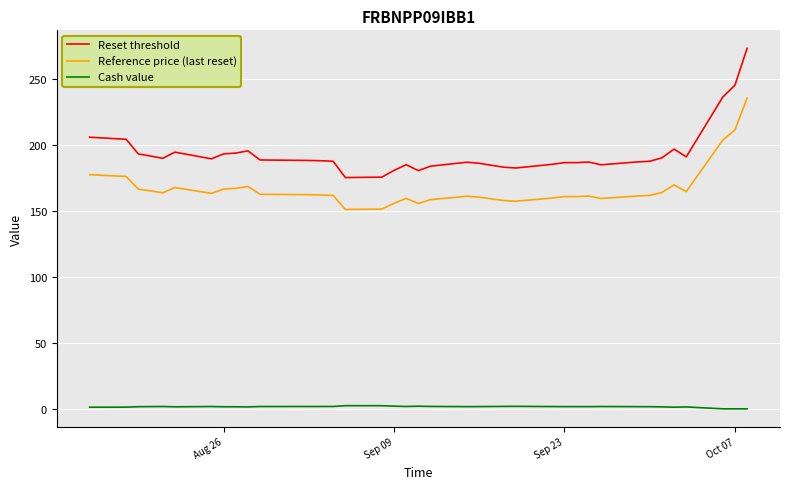

Which series has the largest total across all categories?

Reset threshold